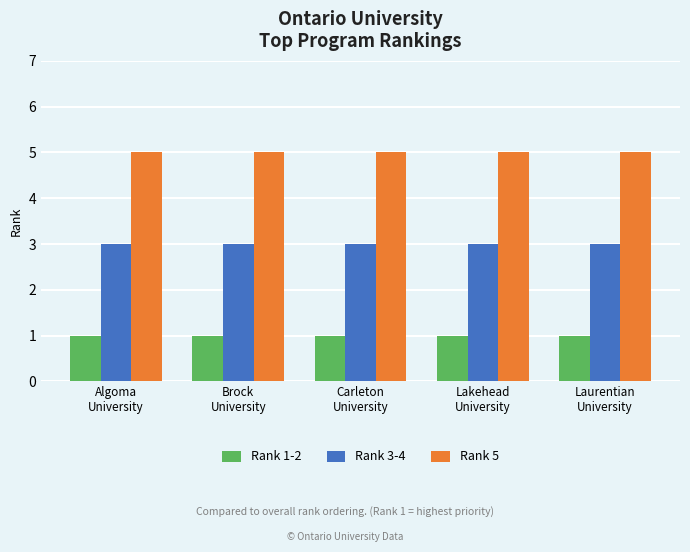

The value of Rank 1-2 at Algoma
University is 1. True or false?

True